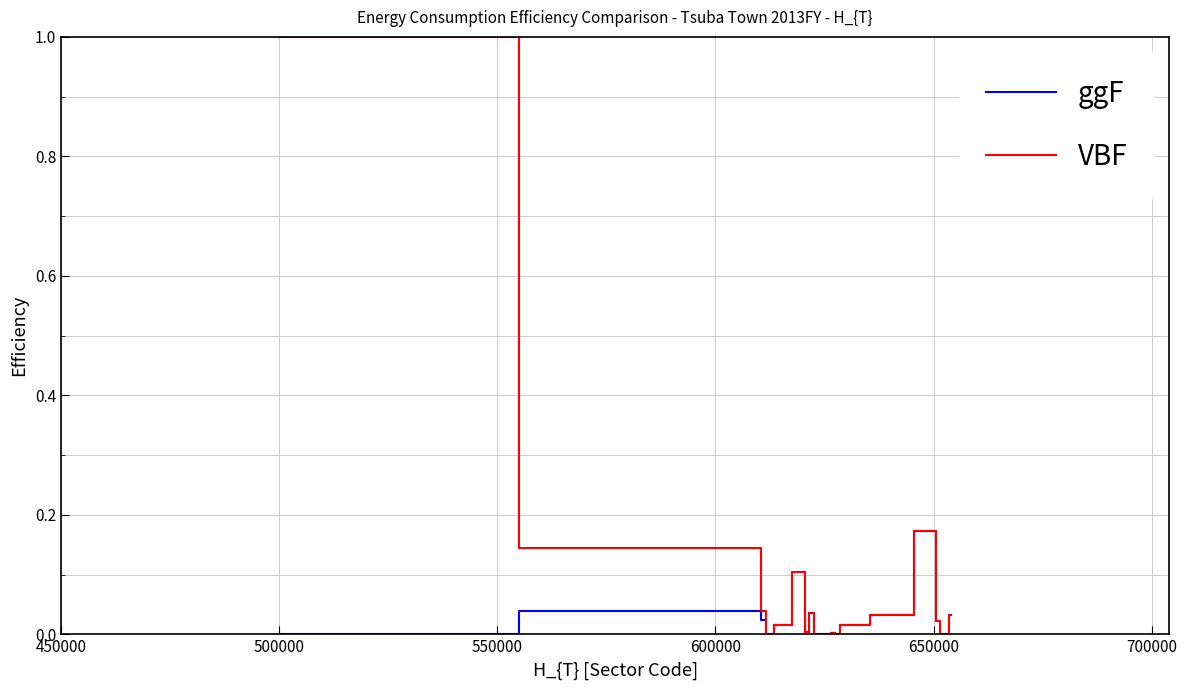

Which series has the widest spread of values?

VBF